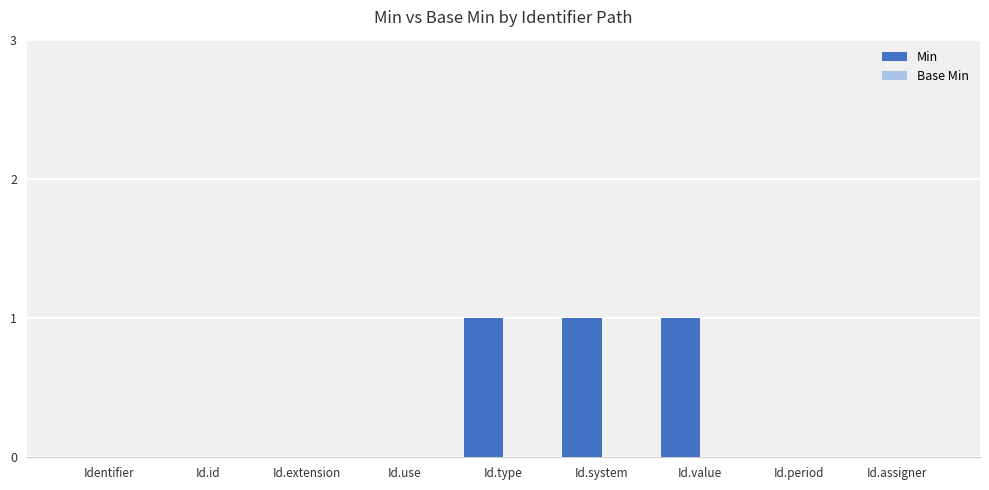

True or false: the data shows 0 at Id.system.

False